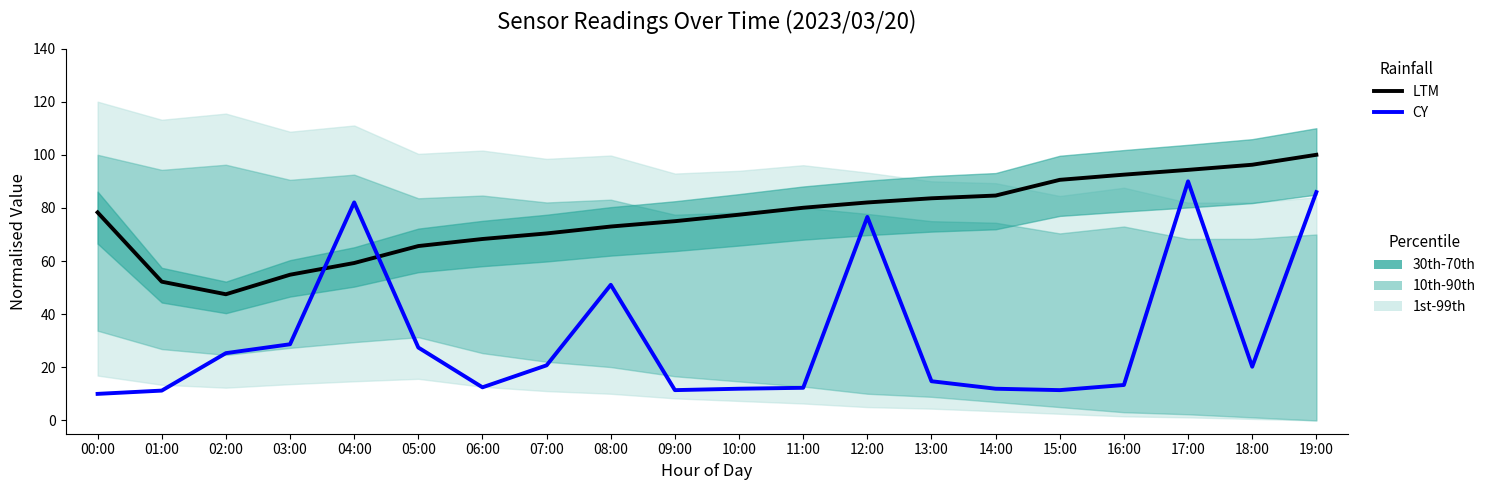

Reading right to left, list all the values displayed in this chart.

LTM: 100.0	96.3	94.3	92.5	90.6	84.7	83.6	82.1	80.1	77.4	75.0	73.0	70.4	68.3	65.6	59.3	54.9	47.5	52.2	78.3
CY: 85.9	20.2	90.0	13.3	11.4	11.9	14.8	76.6	12.3	11.9	11.4	51.1	20.7	12.5	27.4	82.1	28.7	25.3	11.2	10.0